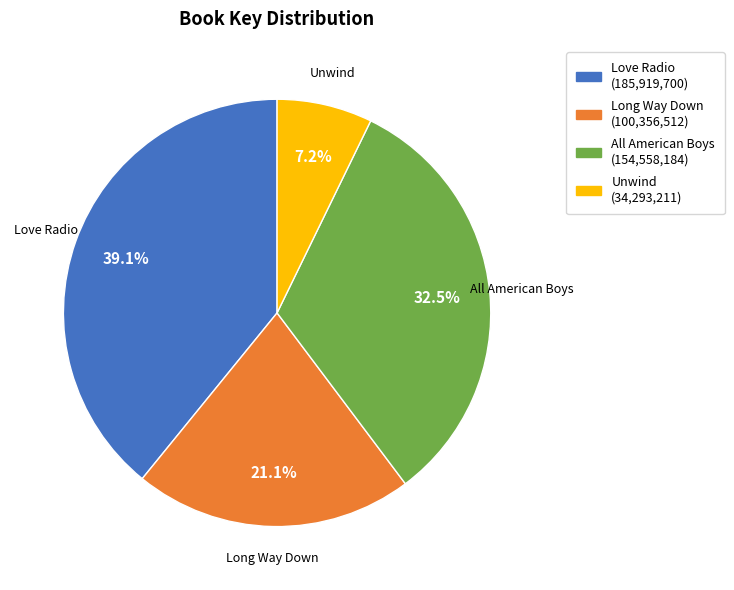

Approximately how many times larger is the value at Love Radio compared to All American Boys?

1.2